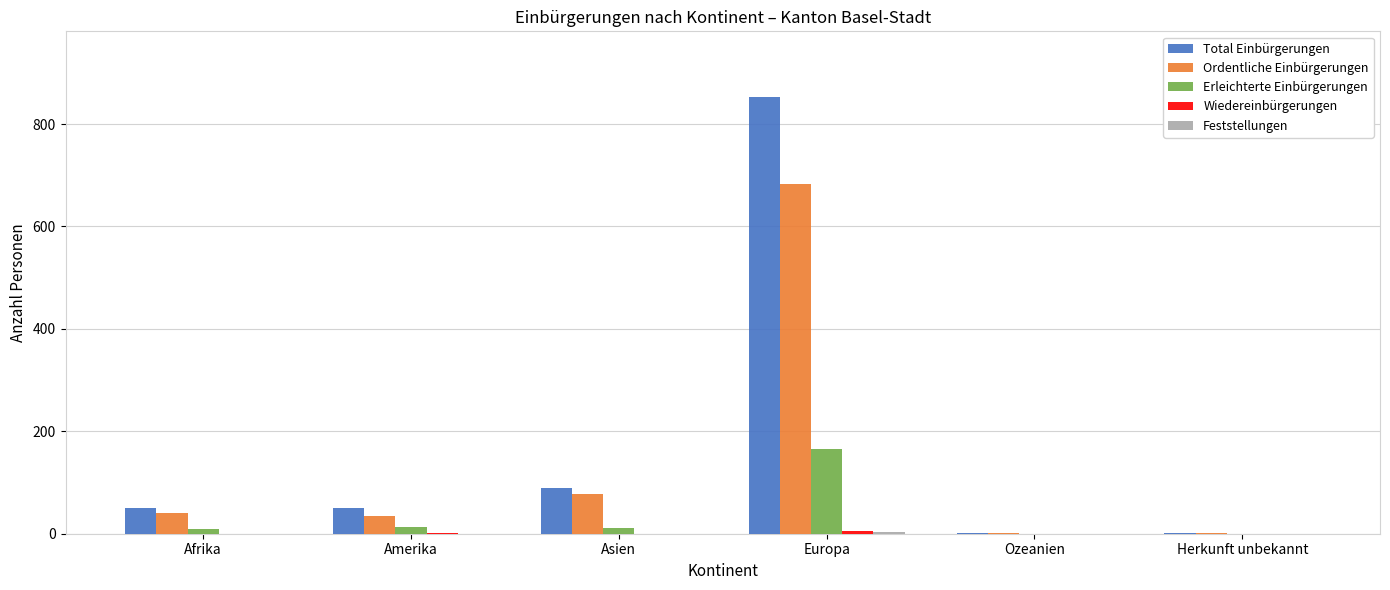

At which category is the sum across all series the highest?

Europa